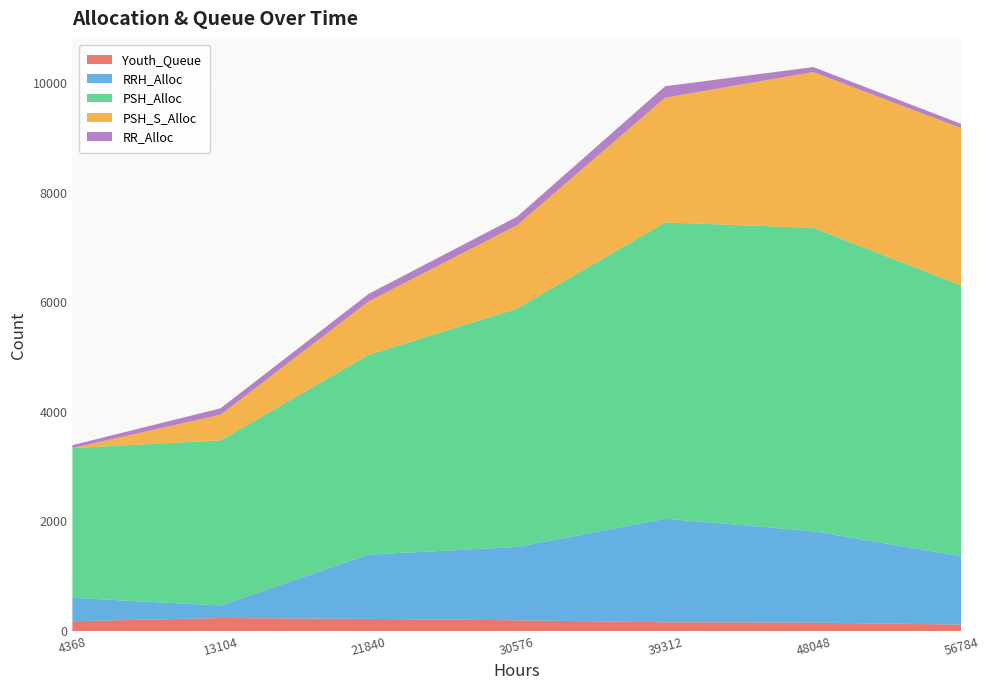

Reading right to left, transcribe all the data shown in this chart.

Youth_Queue: 117	152	159	195	221	237	178
RRH_Alloc: 1246	1671	1890	1339	1174	228	427
PSH_Alloc: 4944	5540	5412	4353	3649	3016	2736
PSH_S_Alloc: 2875	2845	2279	1522	977	469	0
RR_Alloc: 77	91	209	156	137	117	53